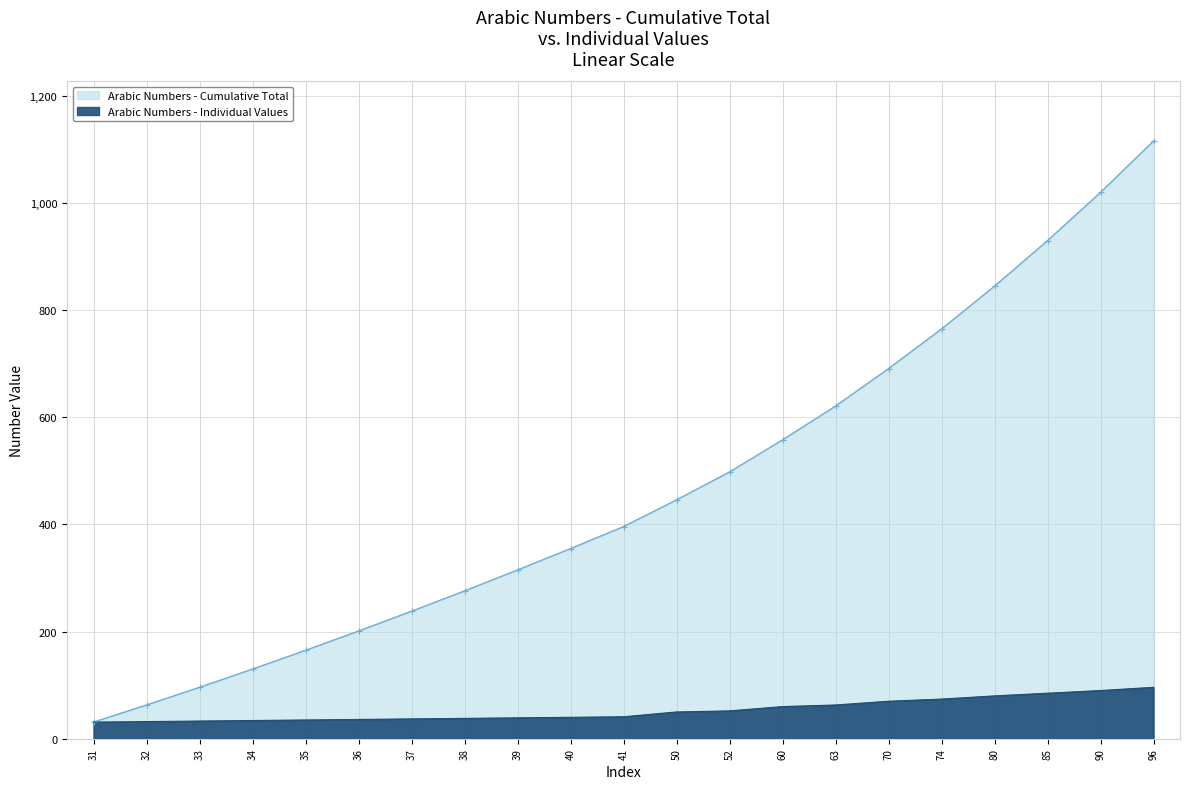

At how many categories does at least one series exceed 1081?

1